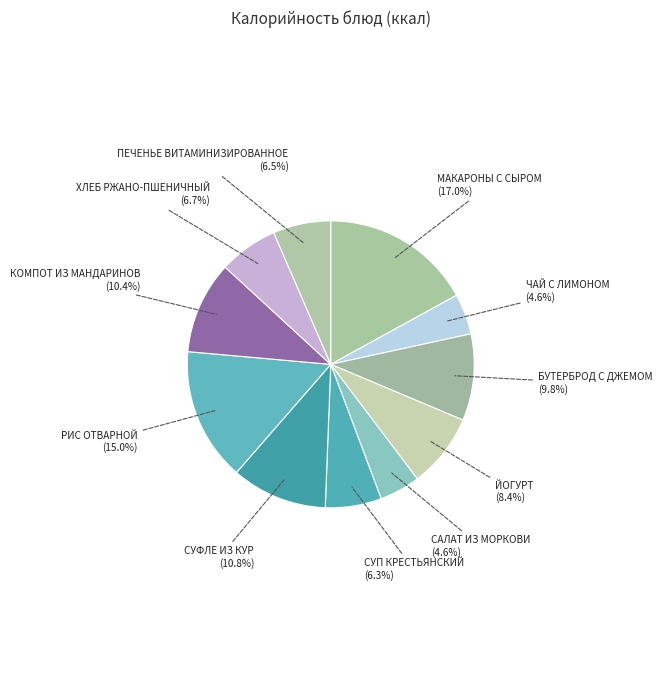

Rank the categories by value from highest to lowest.

МАКАРОНЫ С СЫРОМ, РИС ОТВАРНОЙ, СУФЛЕ ИЗ КУР, КОМПОТ ИЗ МАНДАРИНОВ, БУТЕРБРОД С ДЖЕМОМ, ЙОГУРТ, ХЛЕБ РЖАНО-ПШЕНИЧНЫЙ, ПЕЧЕНЬЕ ВИТАМИНИЗИРОВАННОЕ, СУП КРЕСТЬЯНСКИЙ, ЧАЙ С ЛИМОНОМ, САЛАТ ИЗ МОРКОВИ